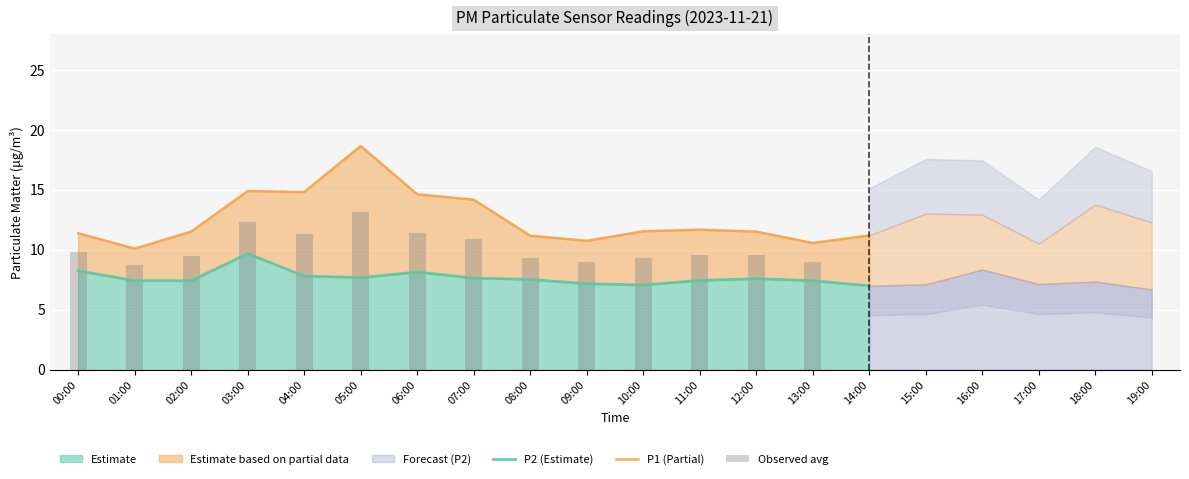

Between 01:00 and 14:00, which is larger?

14:00